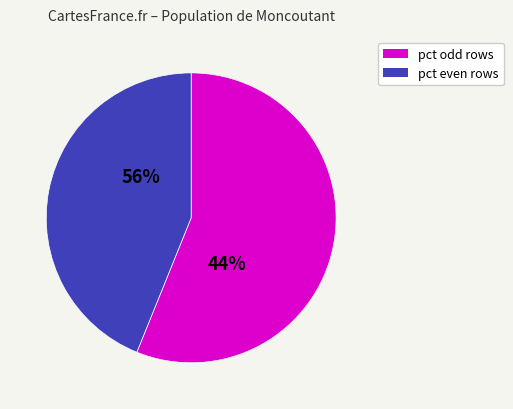

Is pct45 the majority of the pie?

No